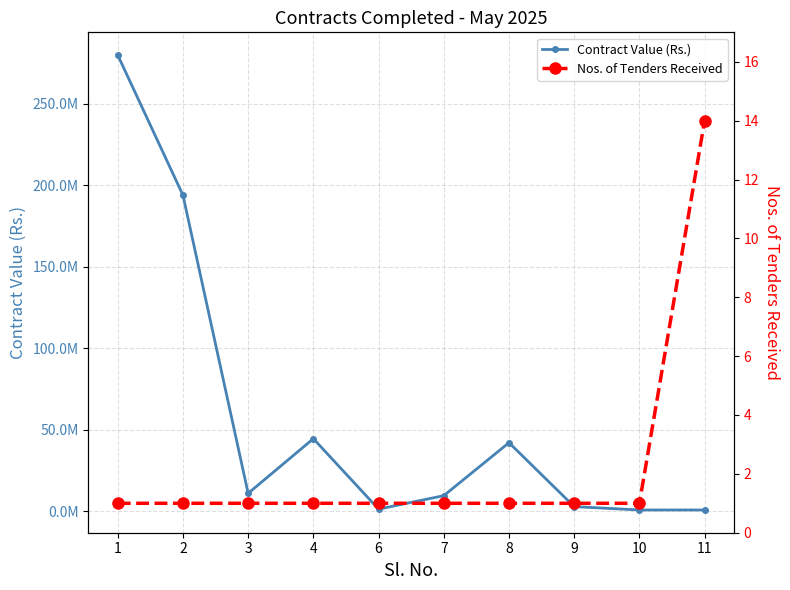

List the series in order of their overall mean, highest first.

Contract Value (Rs.), Nos. of Tenders Received